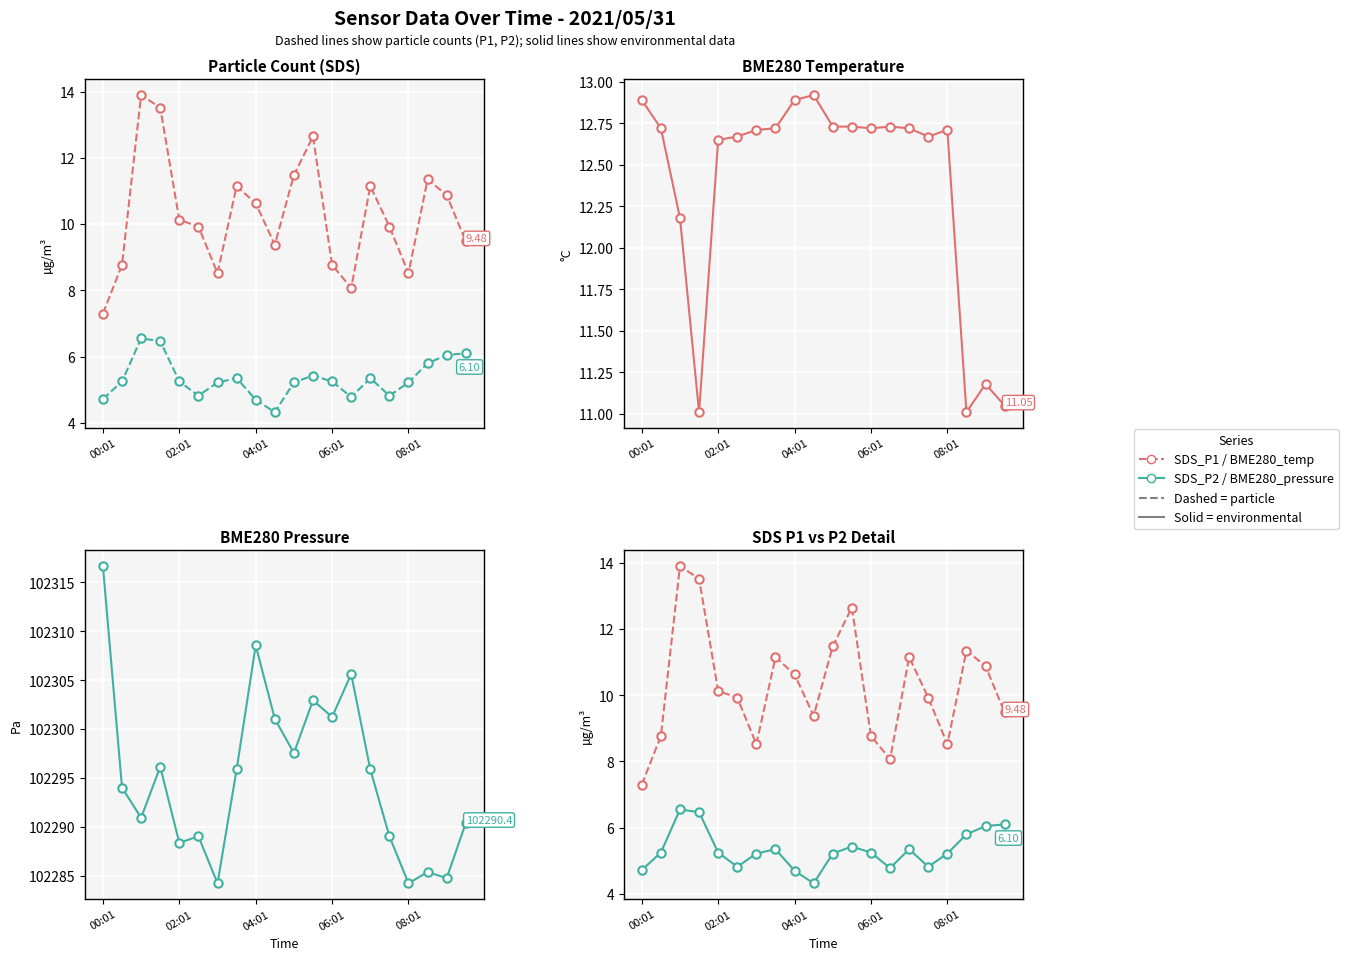

At how many categories does at least one series exceed 33423?

20